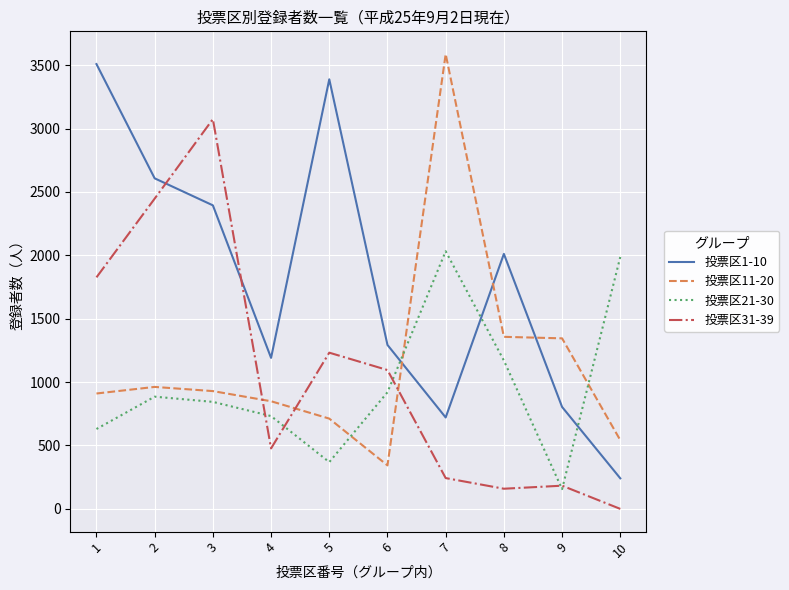

Count the number of categories in the chart.

10